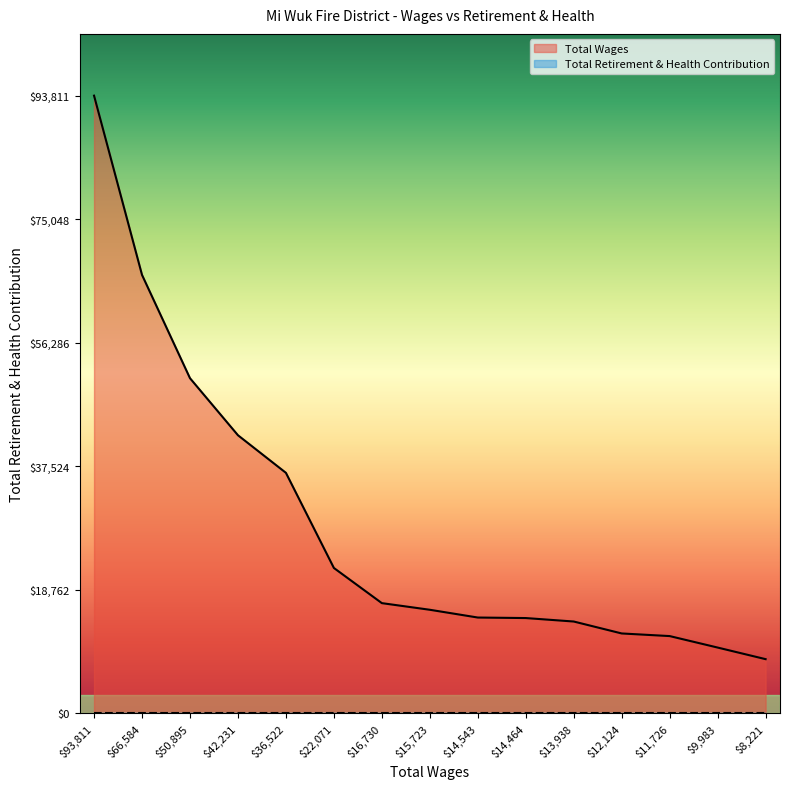

List the labels in order of value, largest first.

93811, 66584, 50895, 42231, 36522, 22071, 16730, 15723, 14543, 14464, 13938, 12124, 11726, 9983, 8221